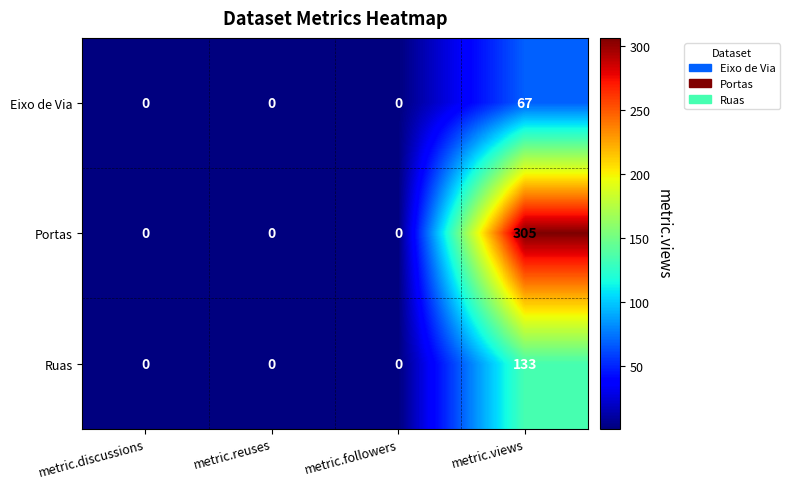

Is it true that Eixo de Via equals -47 at metric.discussions?

False